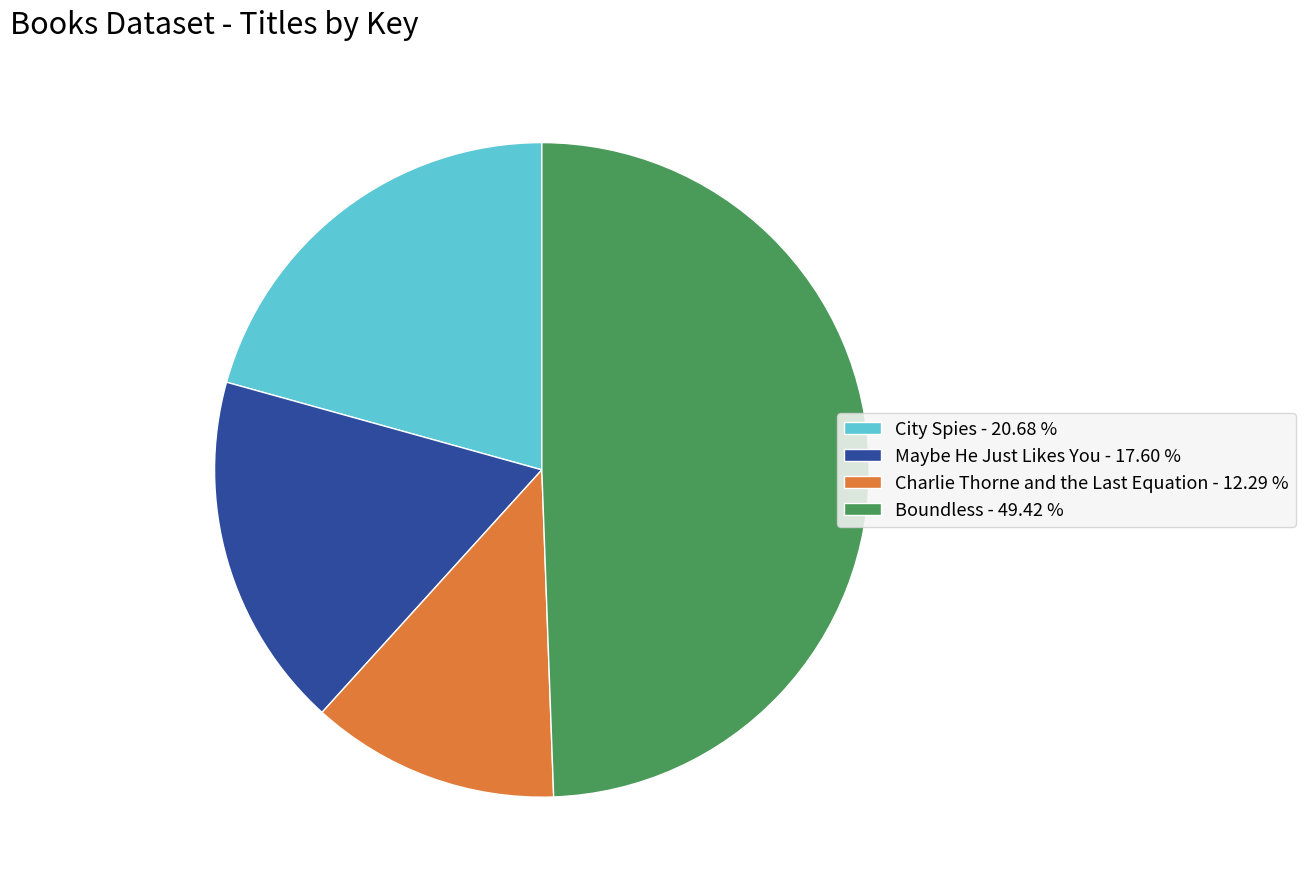

Which slice is the largest?

Boundless